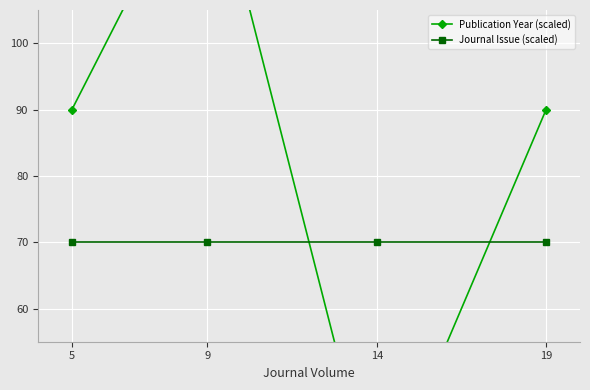

List the series in order of their peak value, lowest first.

Journal Issue (scaled), Publication Year (scaled)